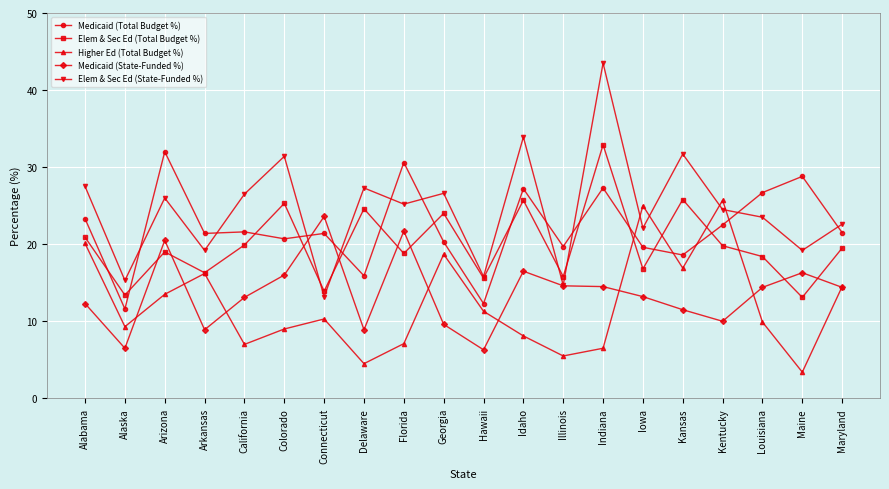

Which series ends up on top after the final intersection of Medicaid (Total Budget %) and Elem & Sec Ed (Total Budget %)?

Medicaid (Total Budget %)